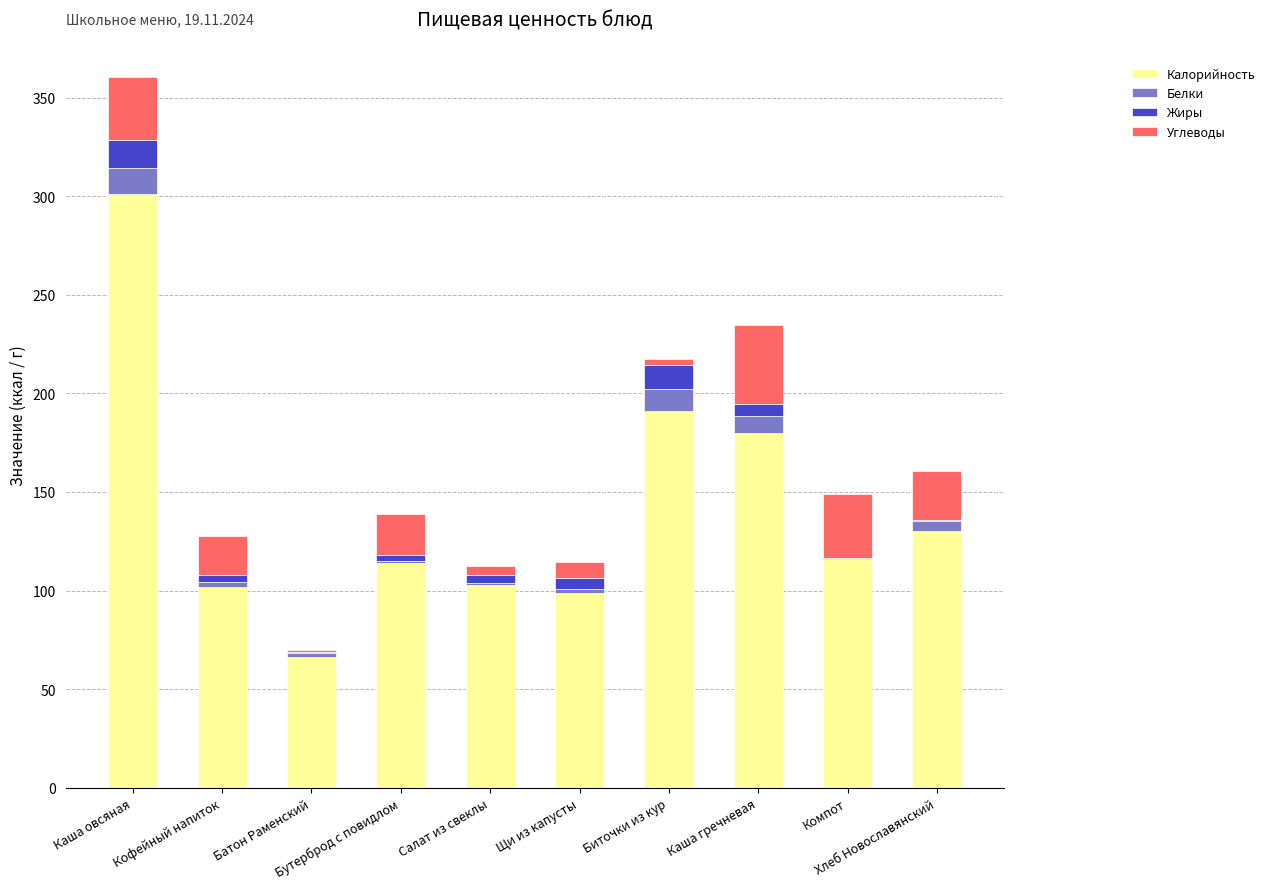

What is the maximum value for Калорийность?

301.1